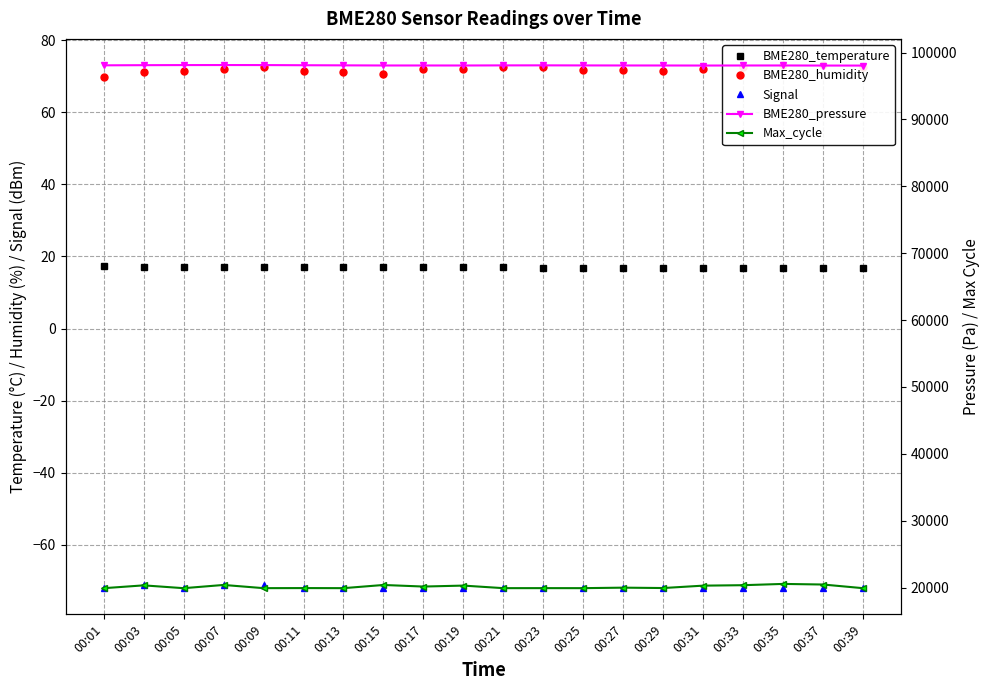

At 00:33, list the series in order from smallest to largest.

Signal, BME280_temperature, BME280_humidity, Max_cycle, BME280_pressure